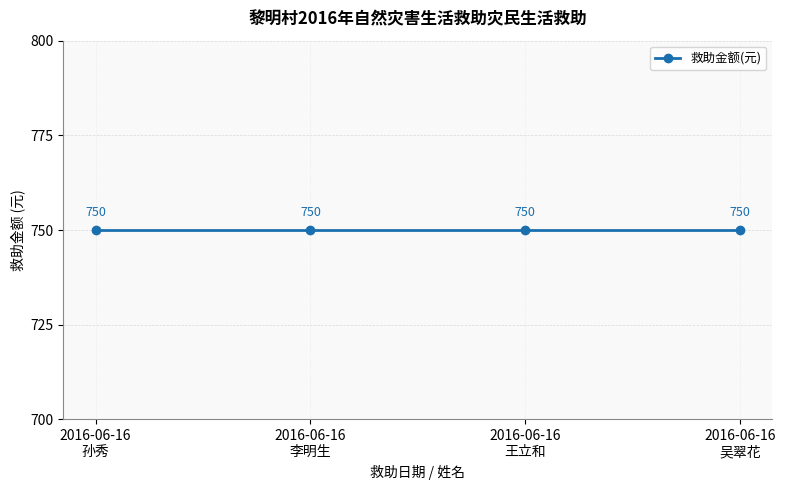

At which category is the sum across all series the highest?

2016-06-16
孙秀